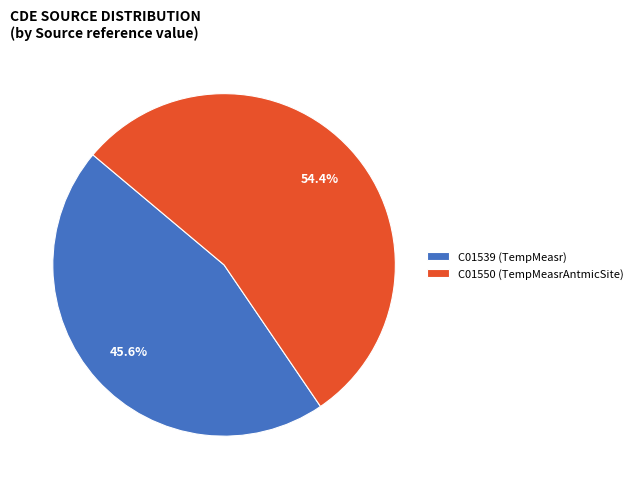

Between C01539 and C01550, which is larger?

C01550